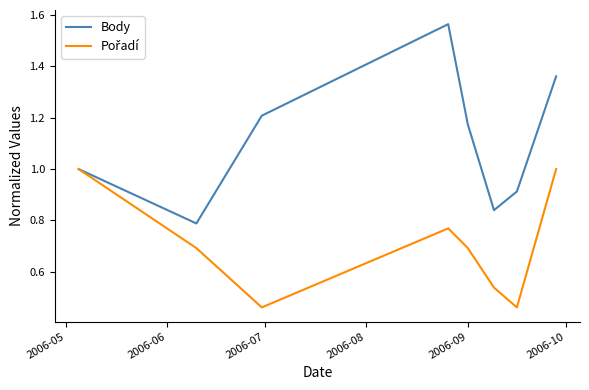

Which series has the largest range (max minus min)?

Body